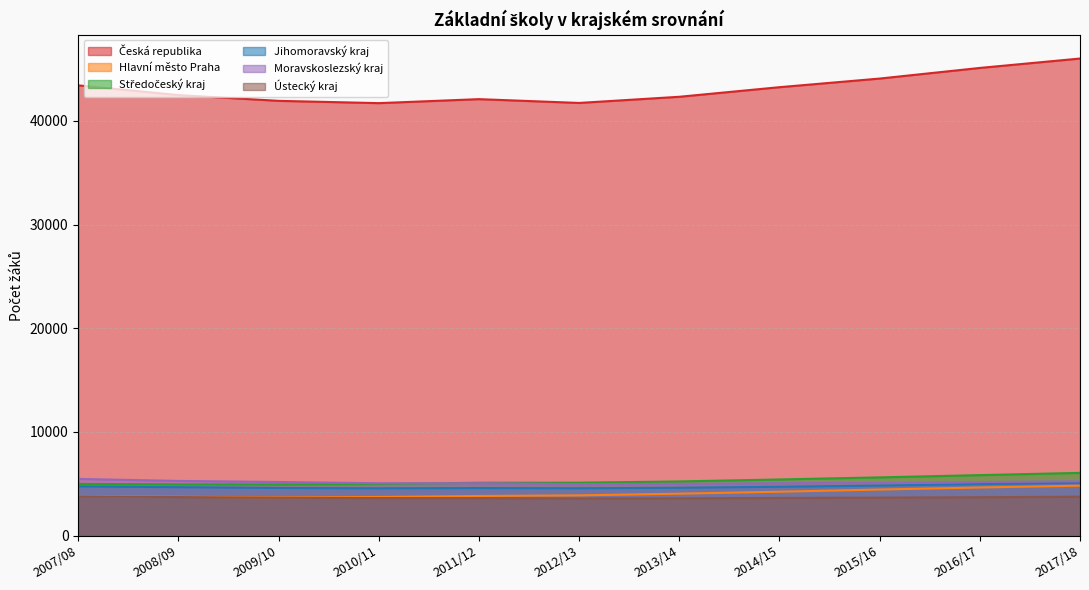

True or false: Hlavní město Praha has a value of 5475 at 2010/11.

False